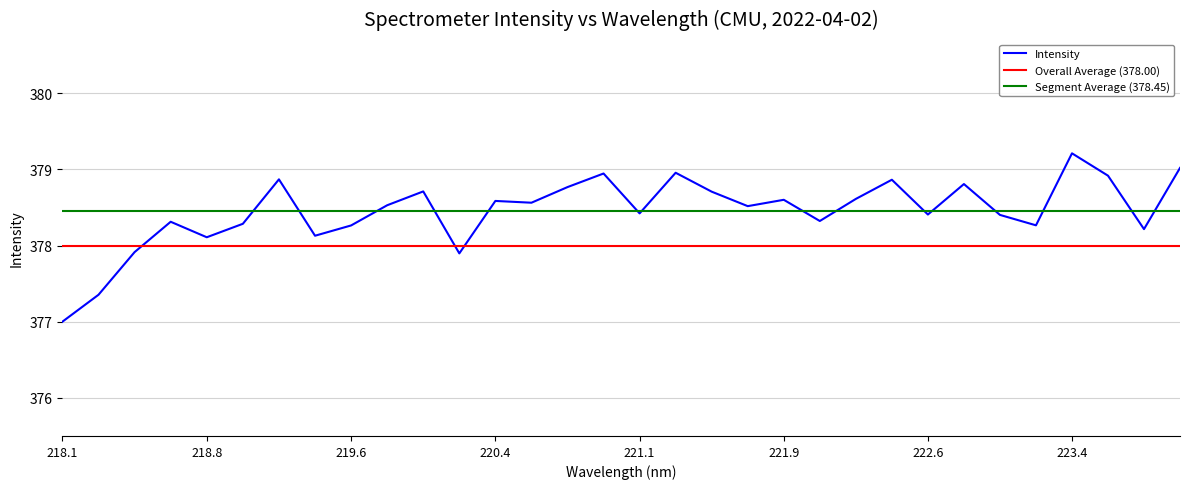

What is the difference between the maximum and minimum values?

2.2